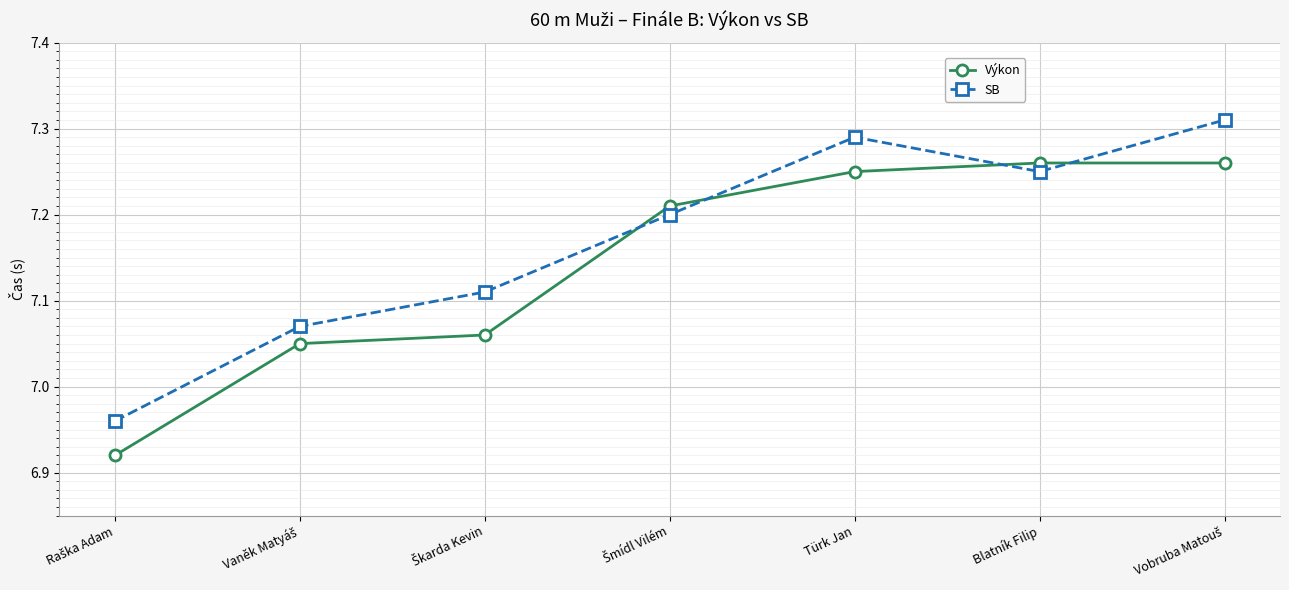

Which series has the widest spread of values?

SB